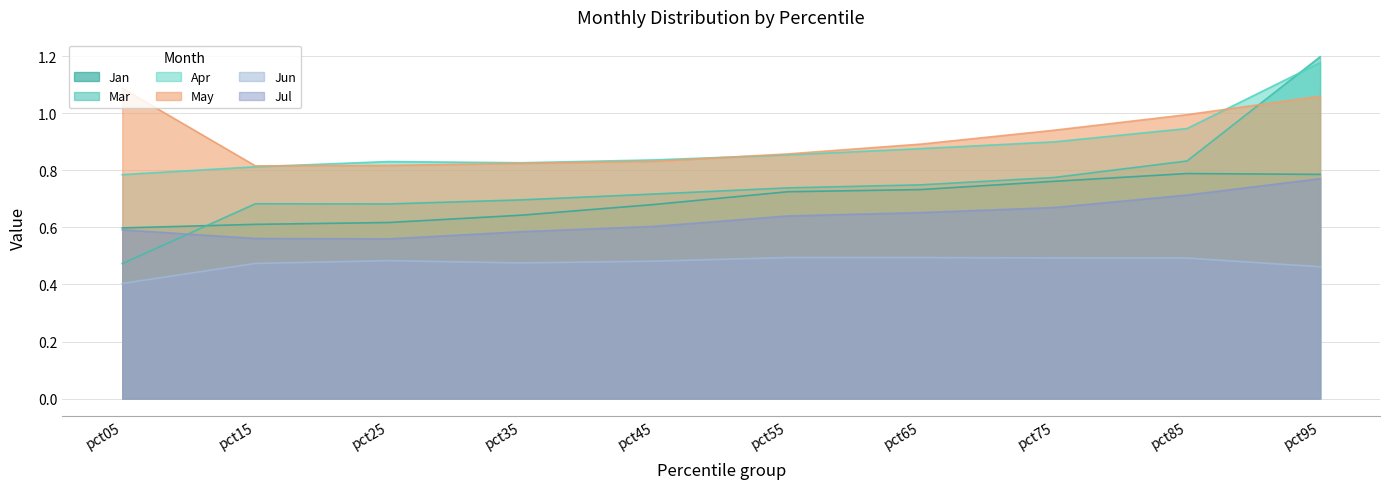

Is the value of Jul at pct65 greater than the value of Jun at pct95?

Yes